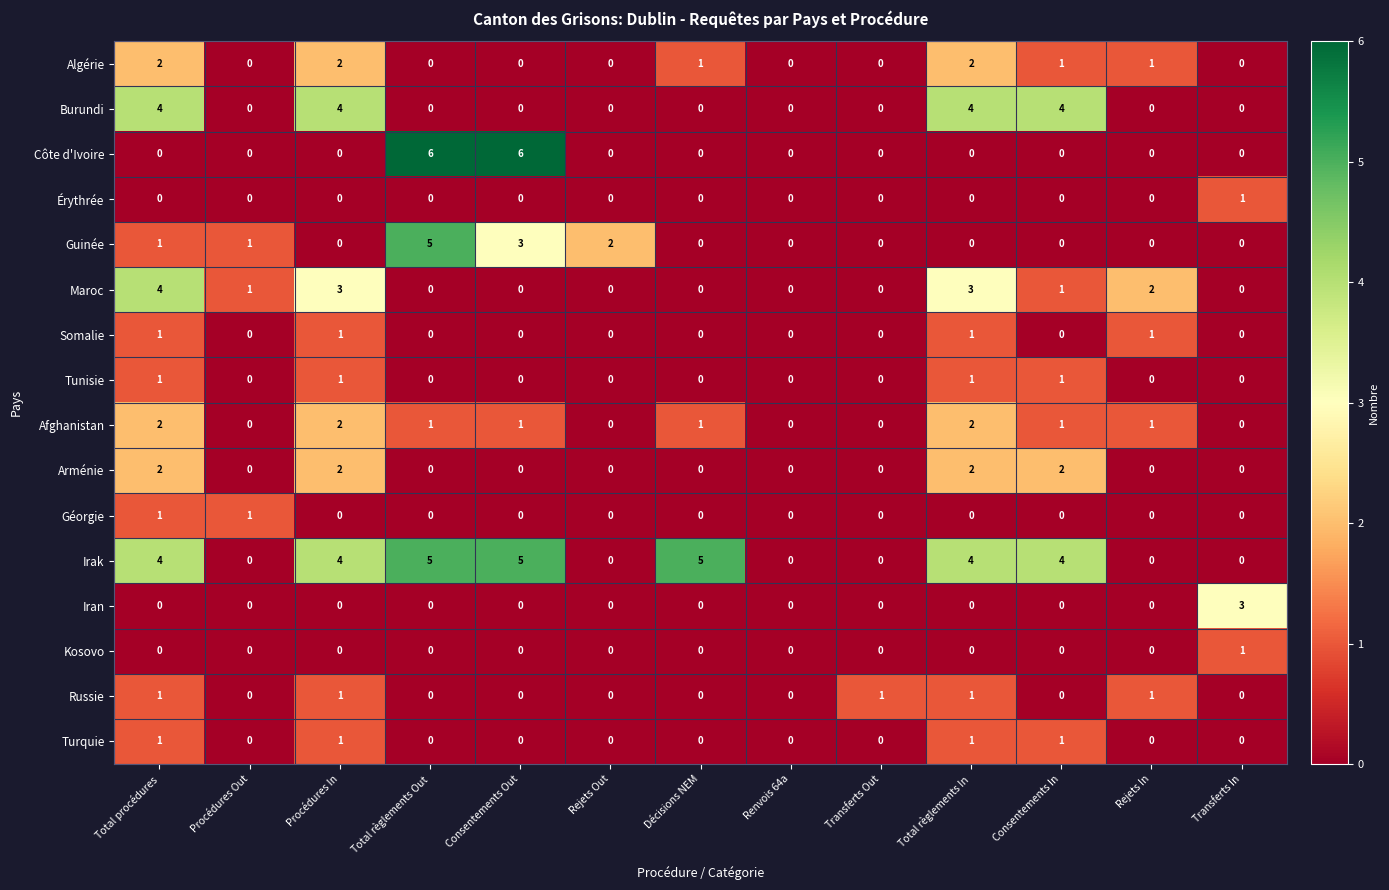

How many series are shown in this chart?

16